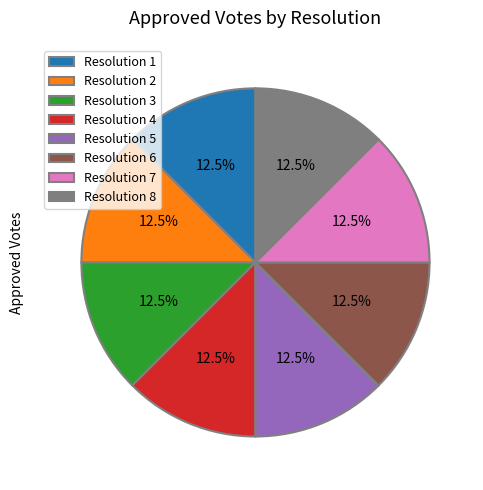

Approximately how many times larger is the value at Resolution 4 compared to Resolution 3?

1.0